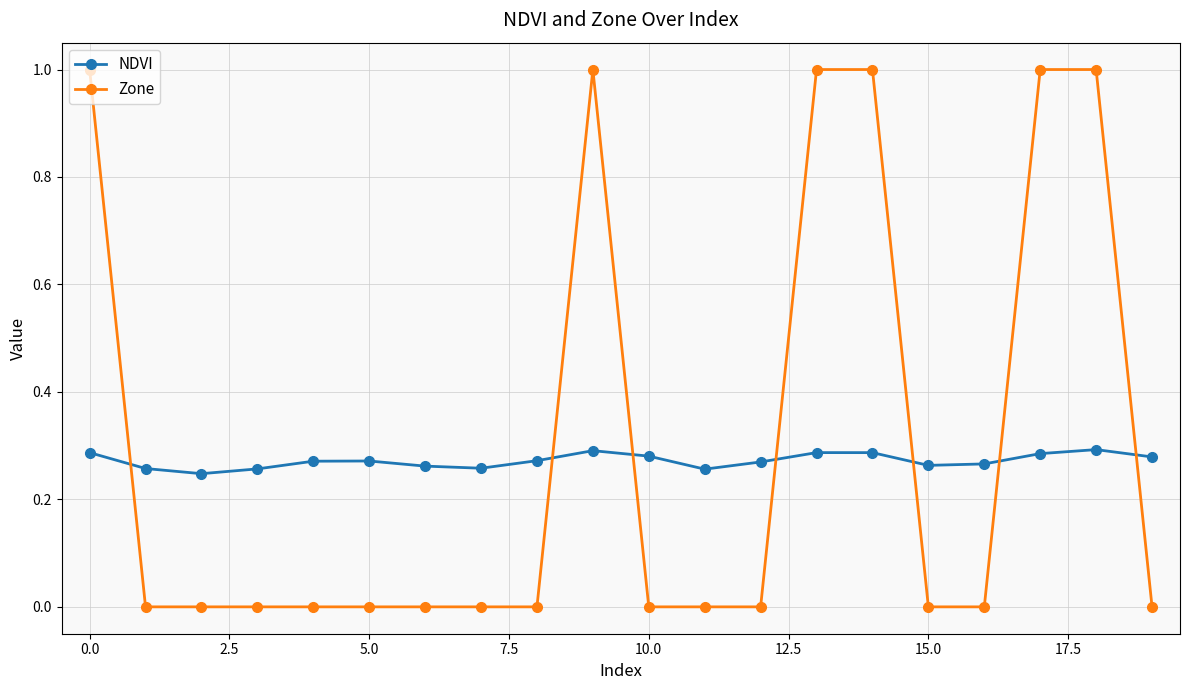

Rank the series by their average value, from lowest to highest.

NDVI, Zone